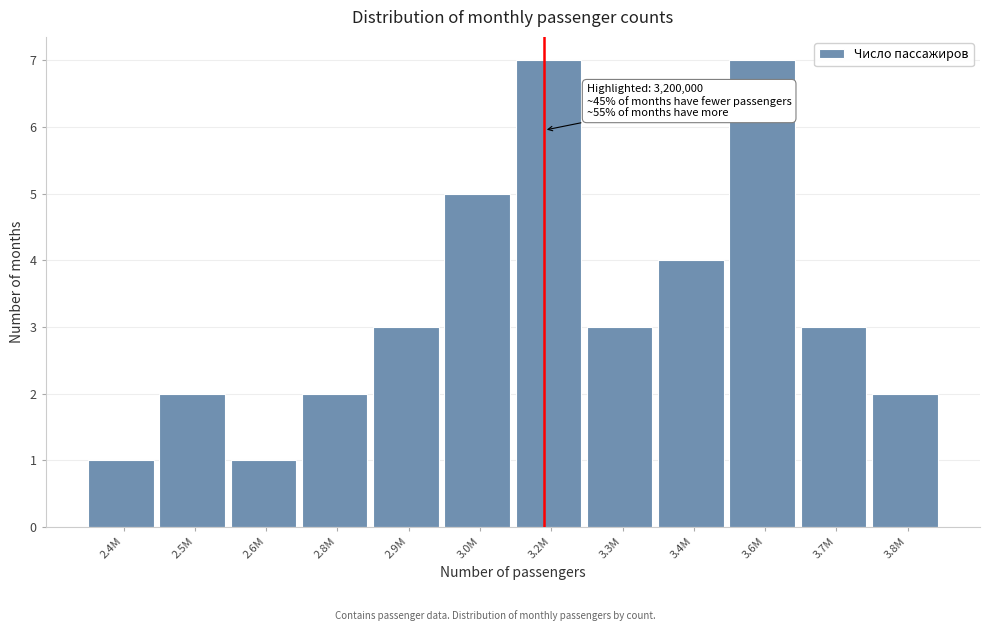

Reading right to left, list all the values displayed in this chart.

2	3	7	4	3	7	5	3	2	1	2	1